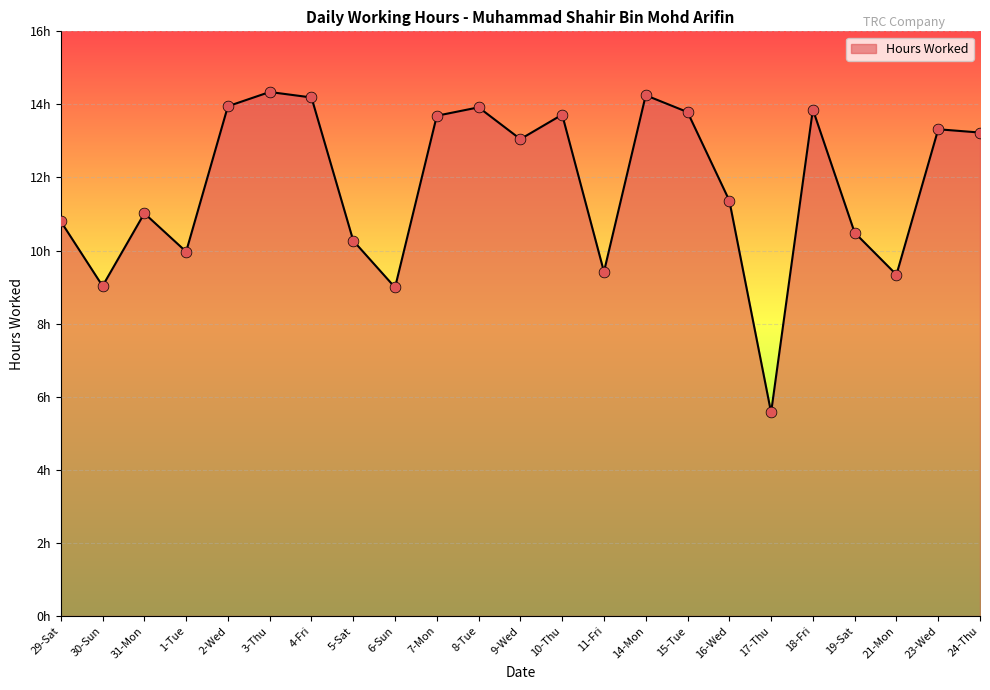

Which has a higher value, 2-Wed or 4-Fri?

4-Fri